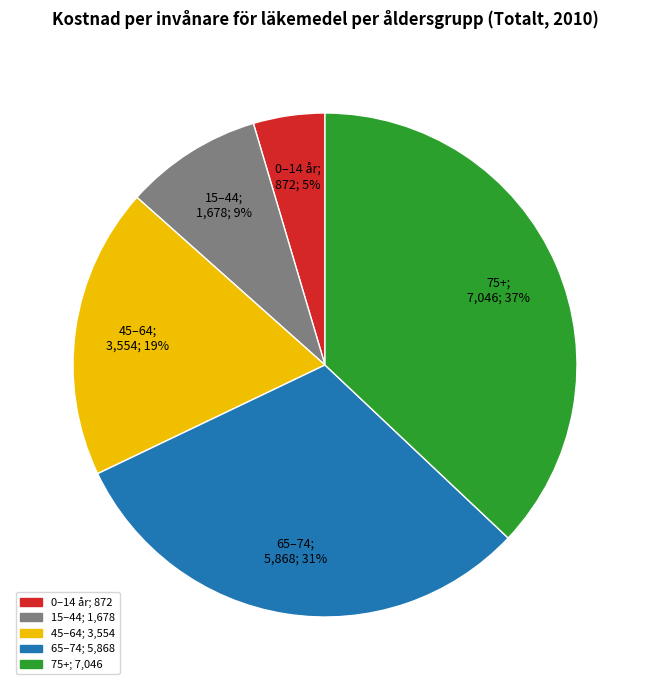

Does any single category account for the majority?

No